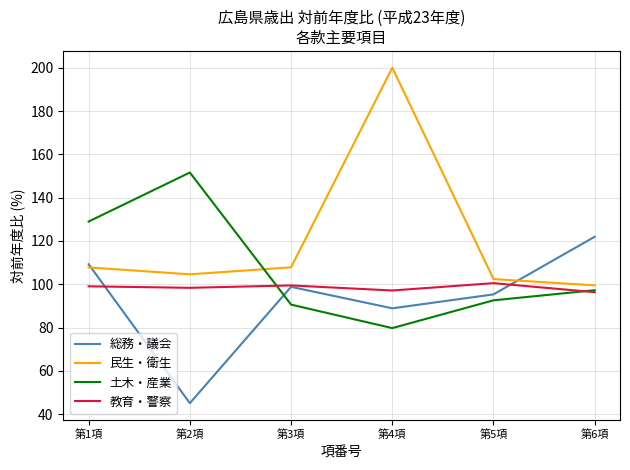

Does the chart display data point markers on the line(s)?

No